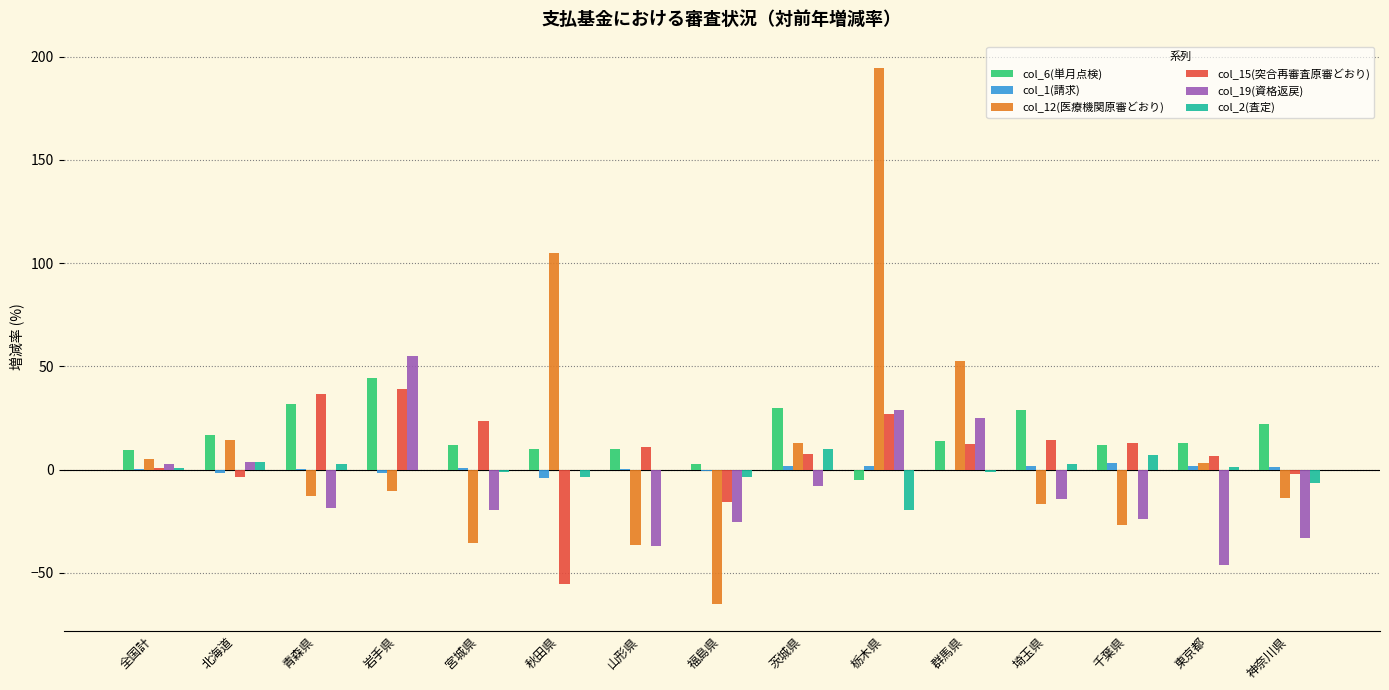

At which category is the sum across all series the highest?

栃木県